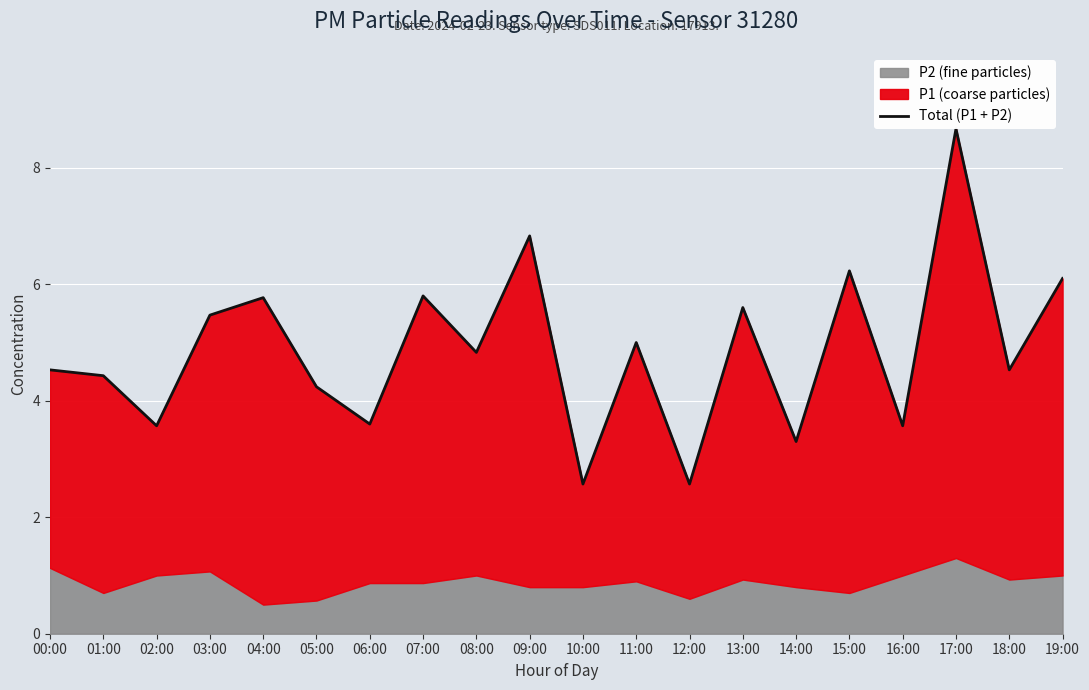

What is the difference between the values at 19:00 and 13:00?

0.5